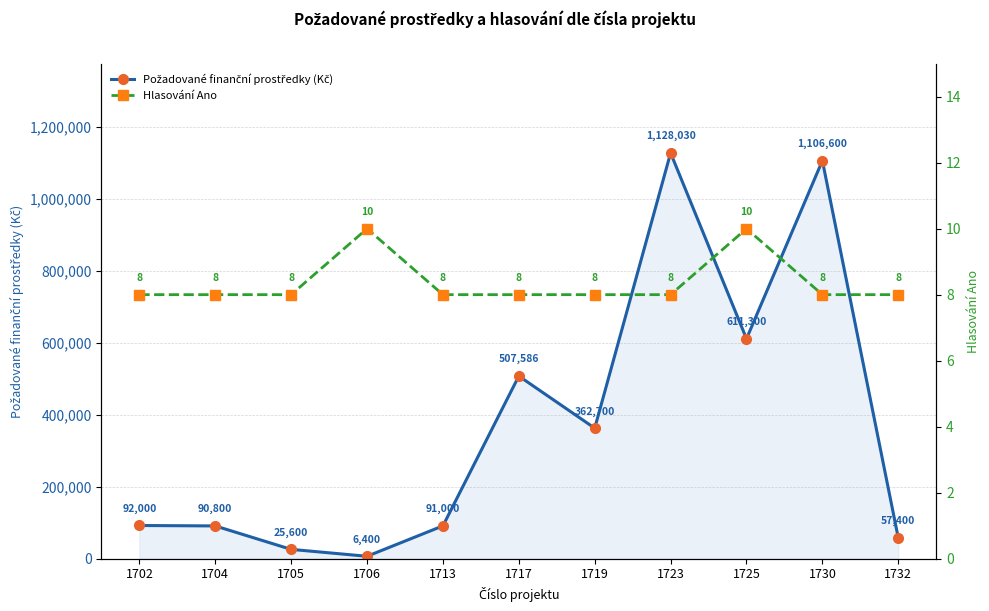

Does the chart display data point markers on the line(s)?

Yes